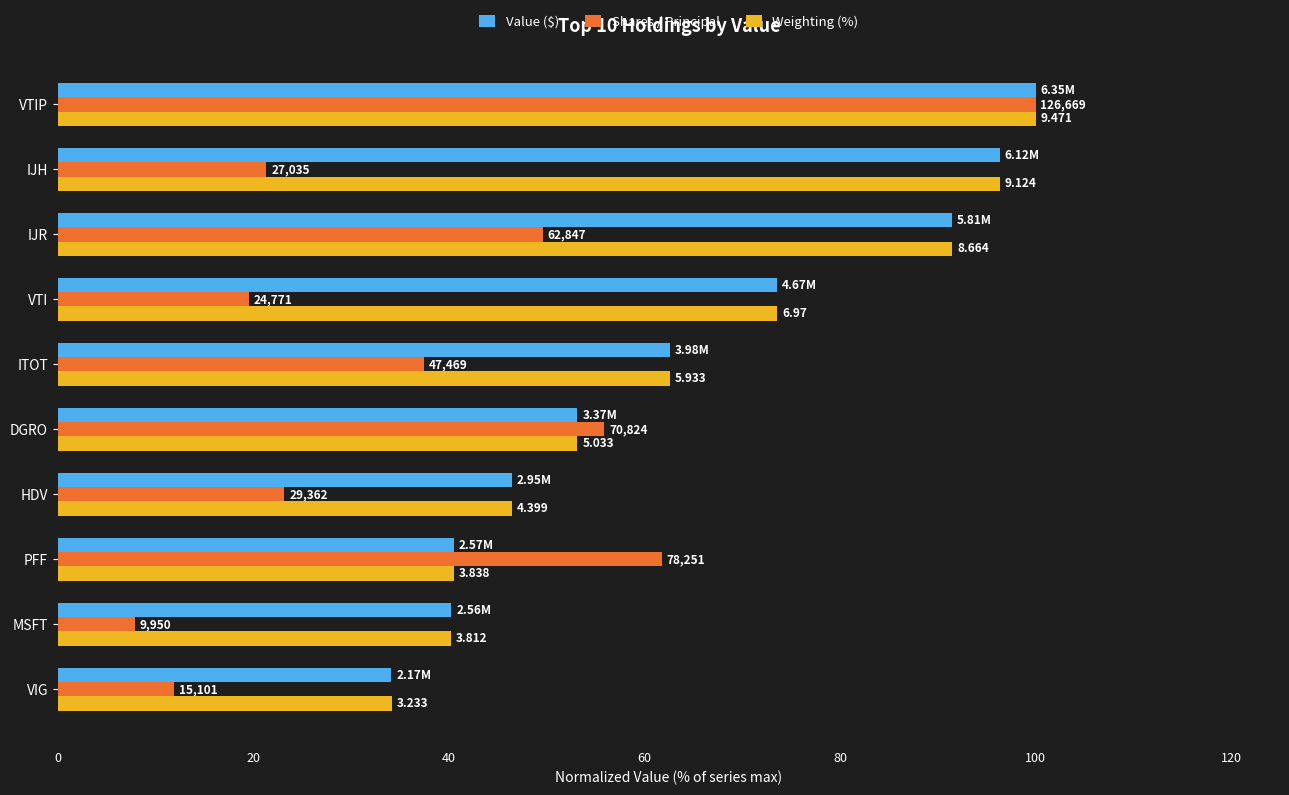

What are all the series names shown in the legend?

Value ($), Shares / Principal, Weighting (%)